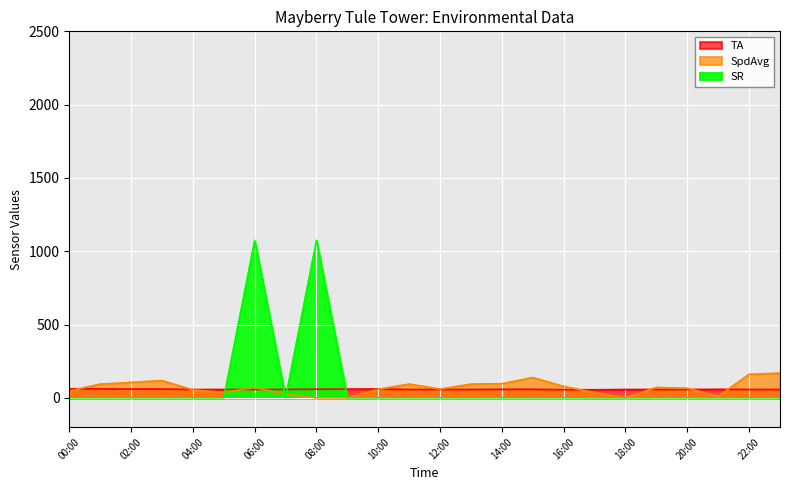

Is it true that TA equals 27.9 at 13:00?

False